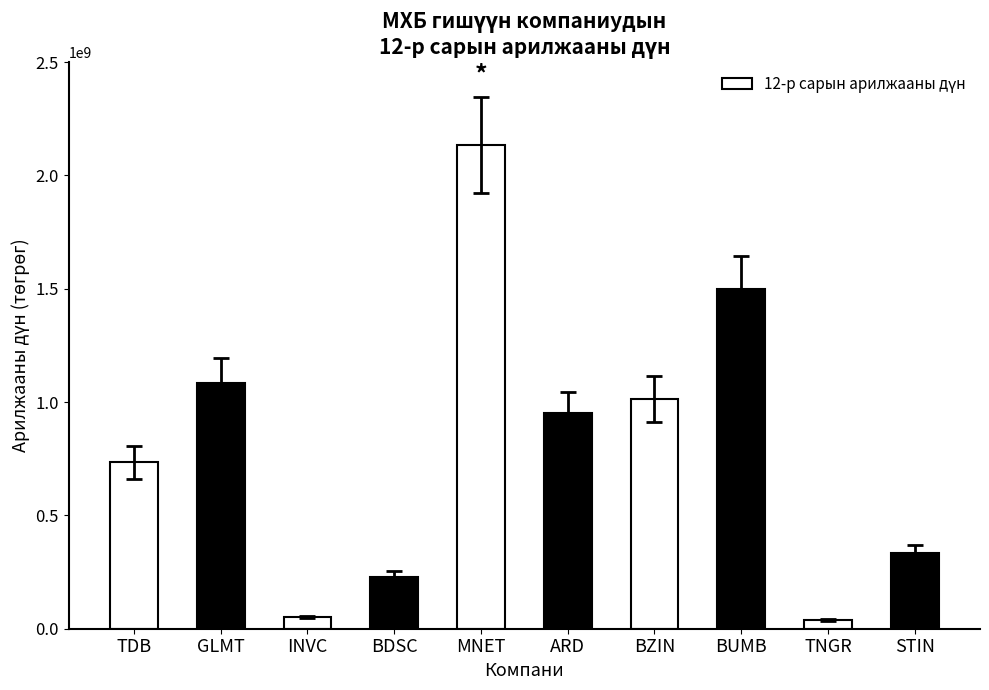

What is the greatest value displayed?

2134244154.7